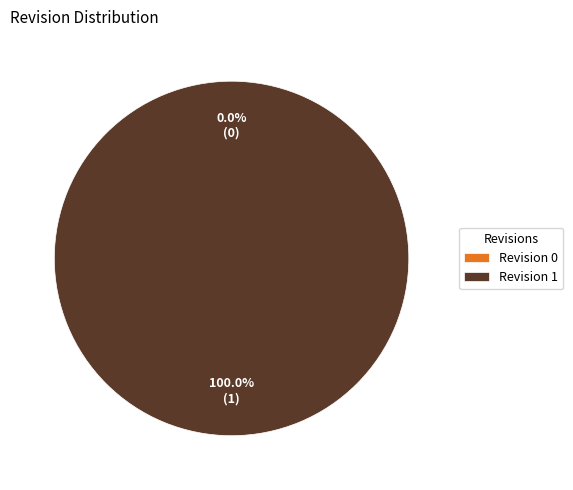

Which slice represents more than half of the pie?

Revision 1